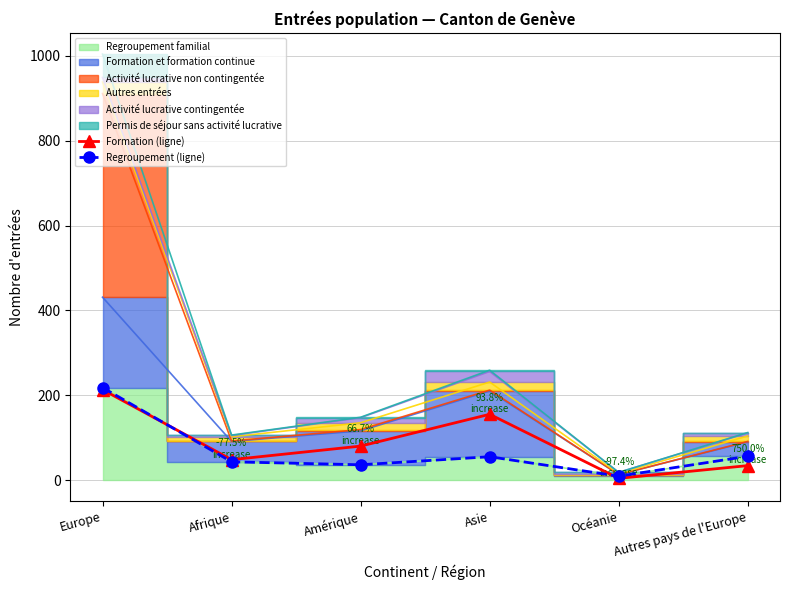

What is the sum of the Regroupement (ligne) values at Afrique and Amérique?

79